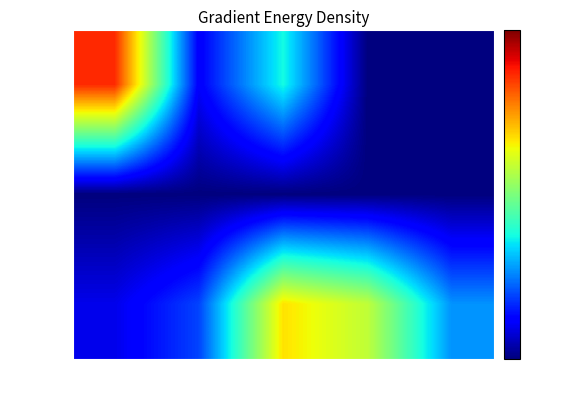

Rank the series by their average value, from highest to lowest.

Обед, Завтрак, Завтрак 2